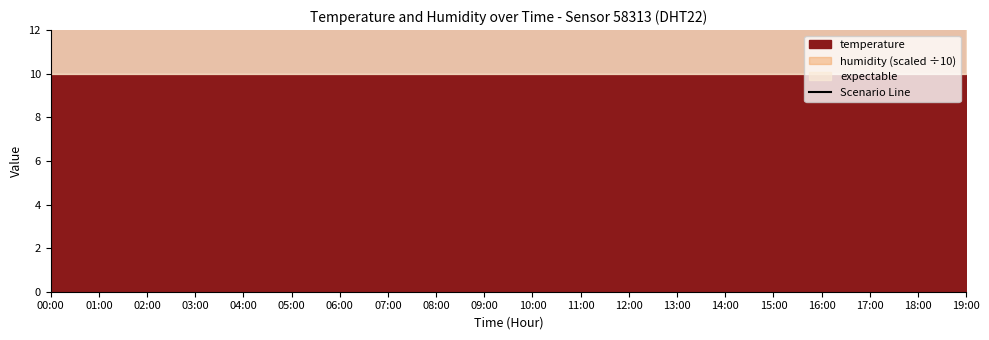

True or false: the data shows 9.2 at 02:00.

False